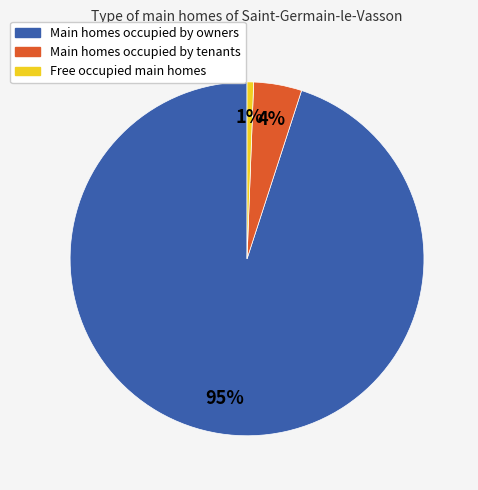

The Main homes occupied by tenants slice represents 14% of the pie. True or false?

False